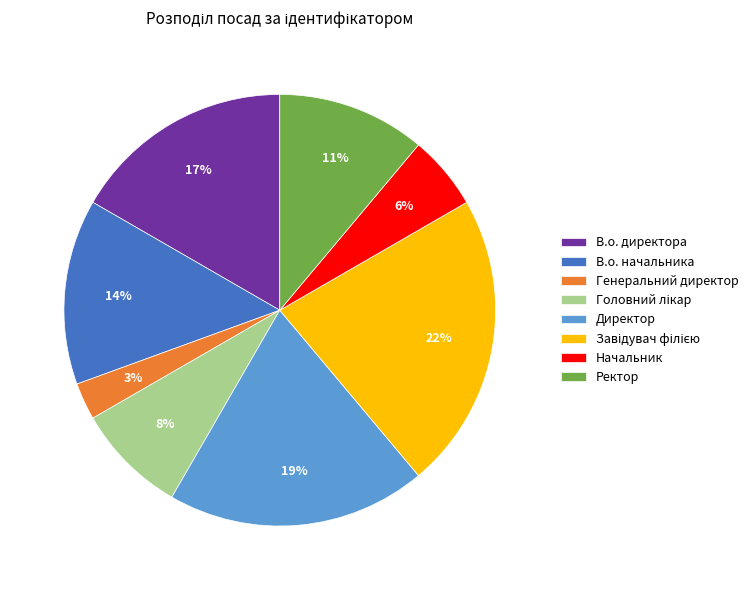

Count the number of slices in the pie.

8